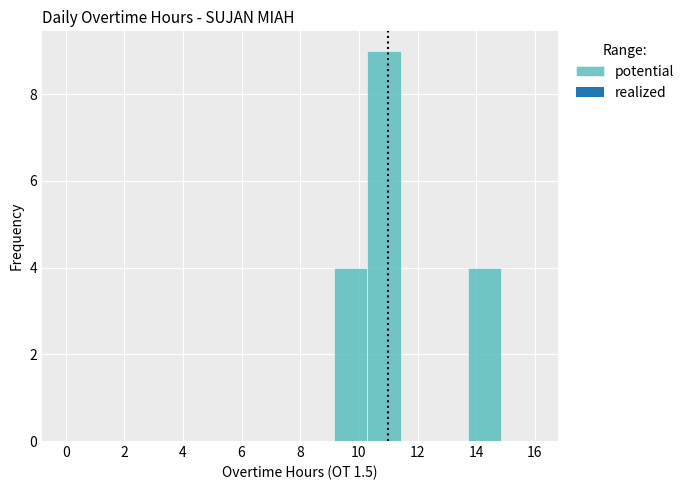

What is the height of the bar covering 13.8 to 14.8 on the x-axis? Neither the bar edges nor the heights are printed on the chart, so give them approximately, as read against the axes.

4